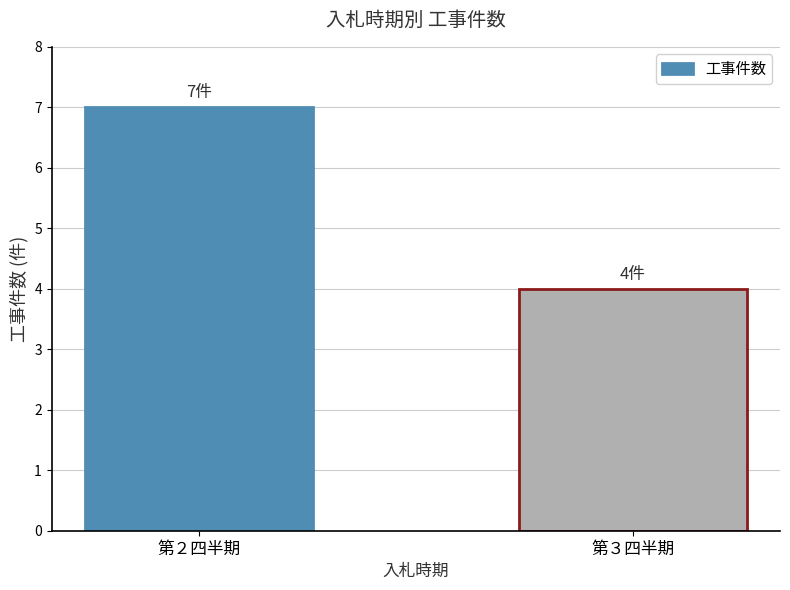

Count the number of data series in this chart.

1